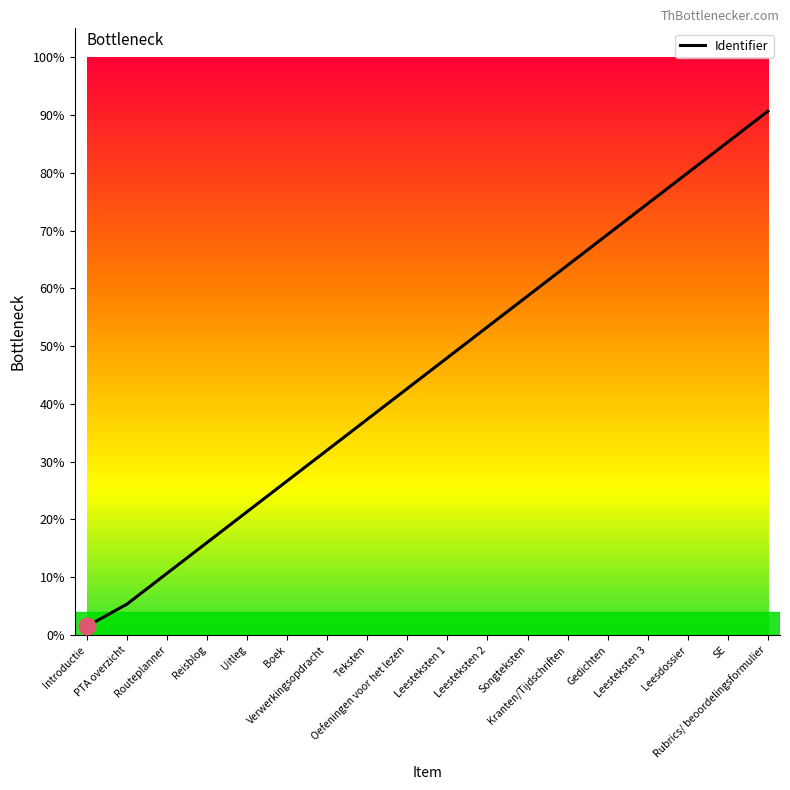

Which category has the highest value across all series?

Rubrics/ beoordelingsformulier